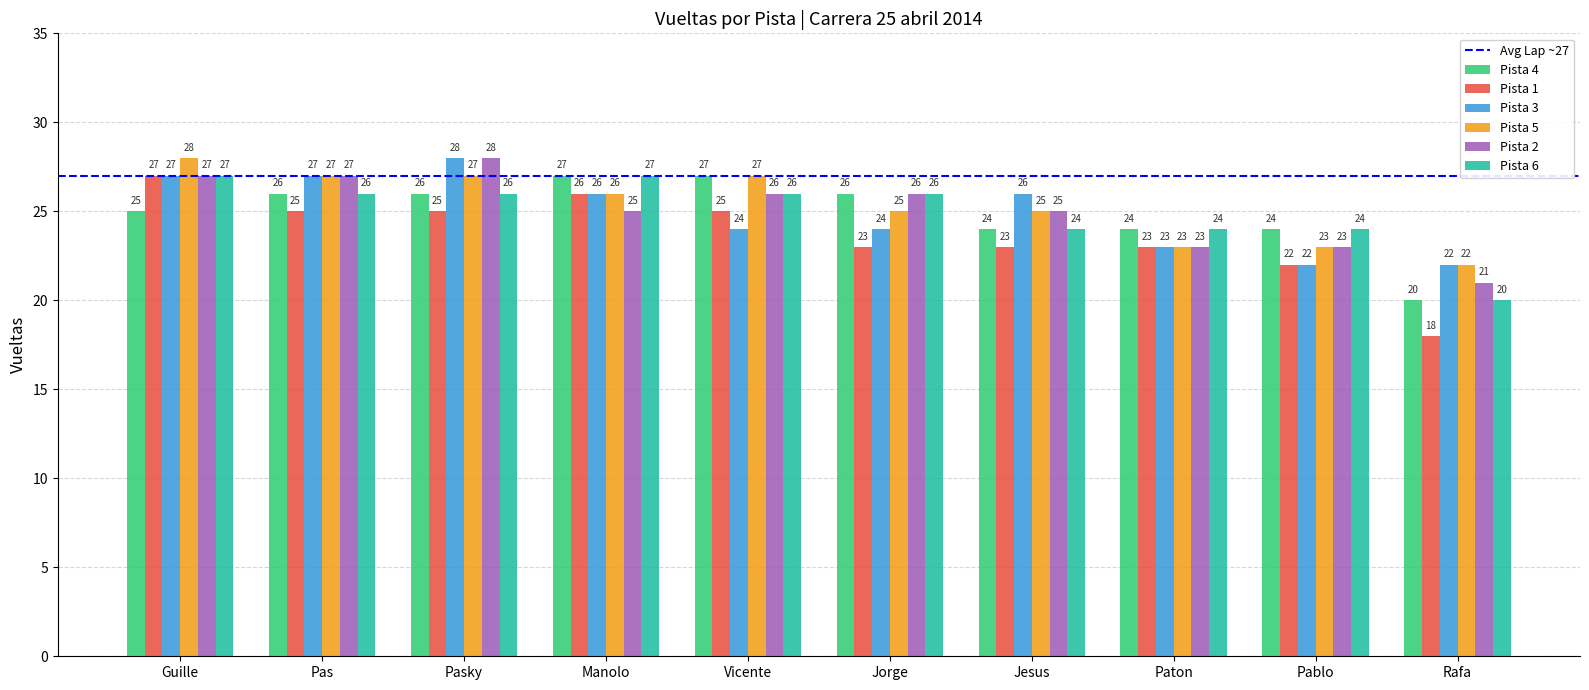

Which series has the largest total across all categories?

Pista 5